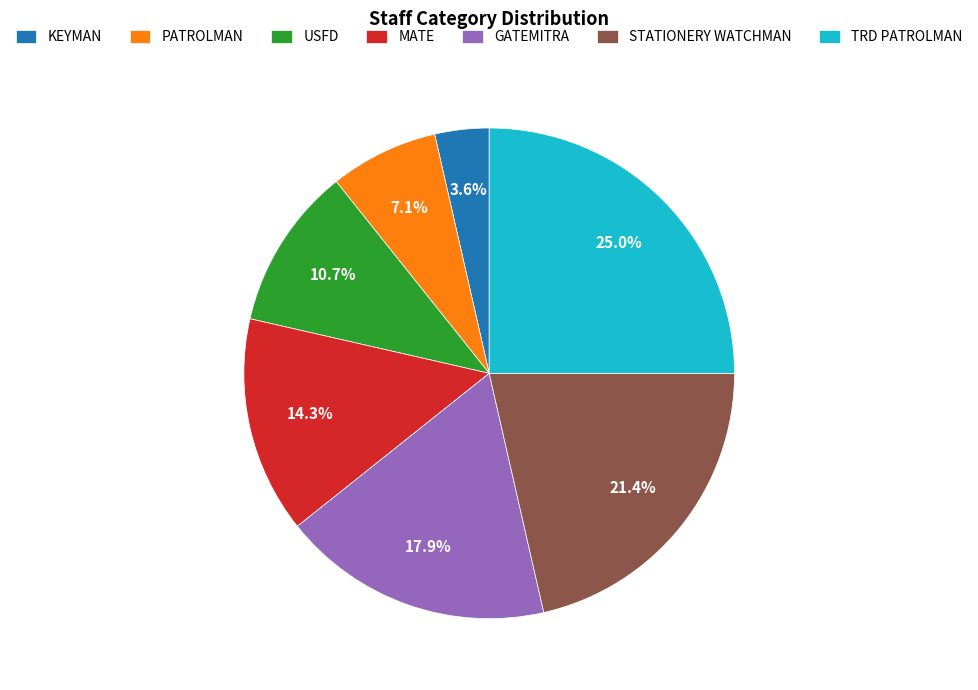

To the nearest percent, what is the difference between the USFD and TRD PATROLMAN slice percentages?

14%